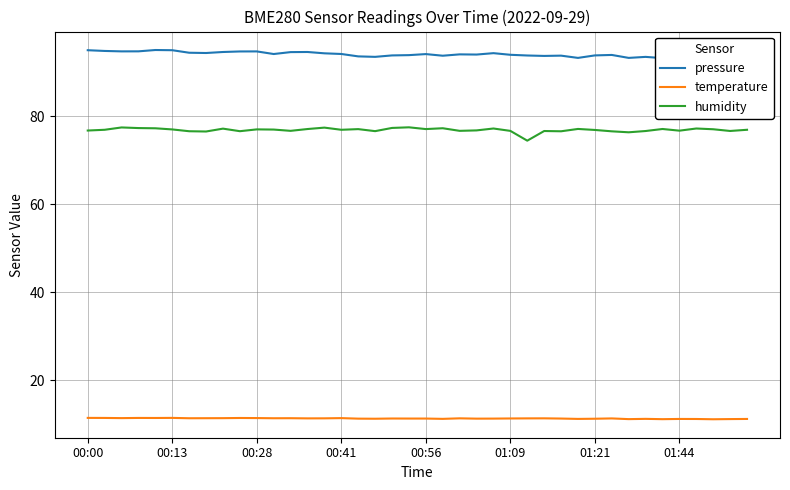

What is the highest value of the pressure series?

95.0